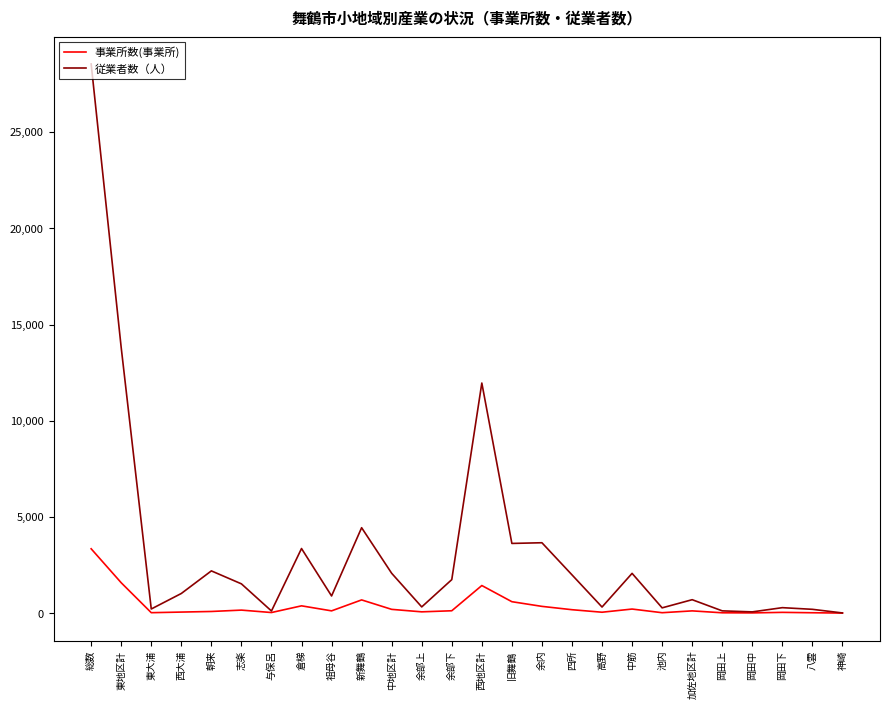

What is the maximum value for 事業所数(事業所)?

3349